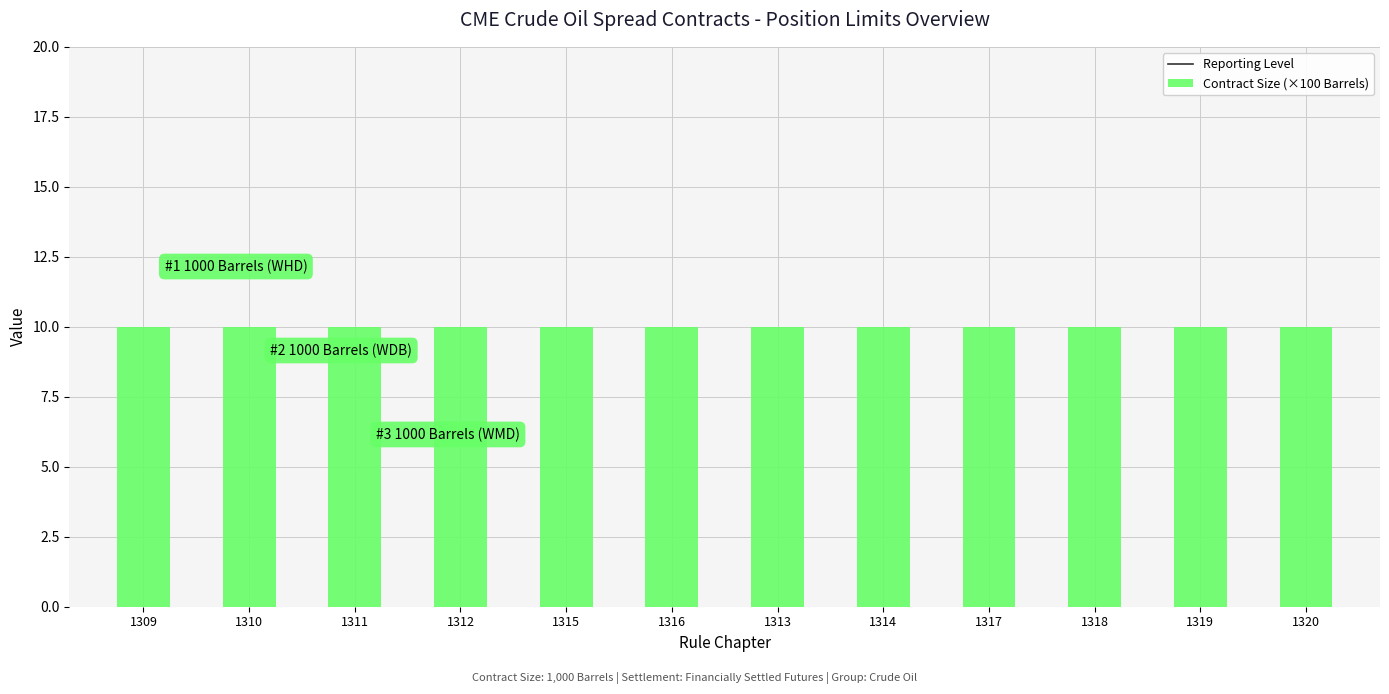

What is the approximate value of Contract Size (×100 Barrels) at 1319?

10